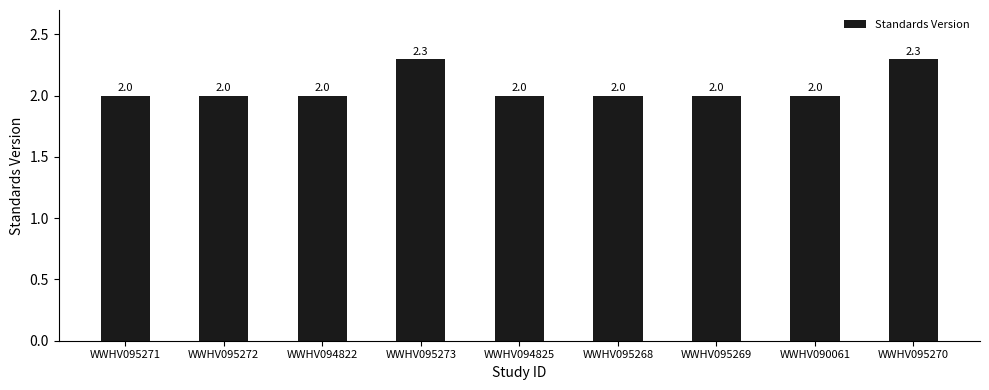

Are the bars horizontal?

No